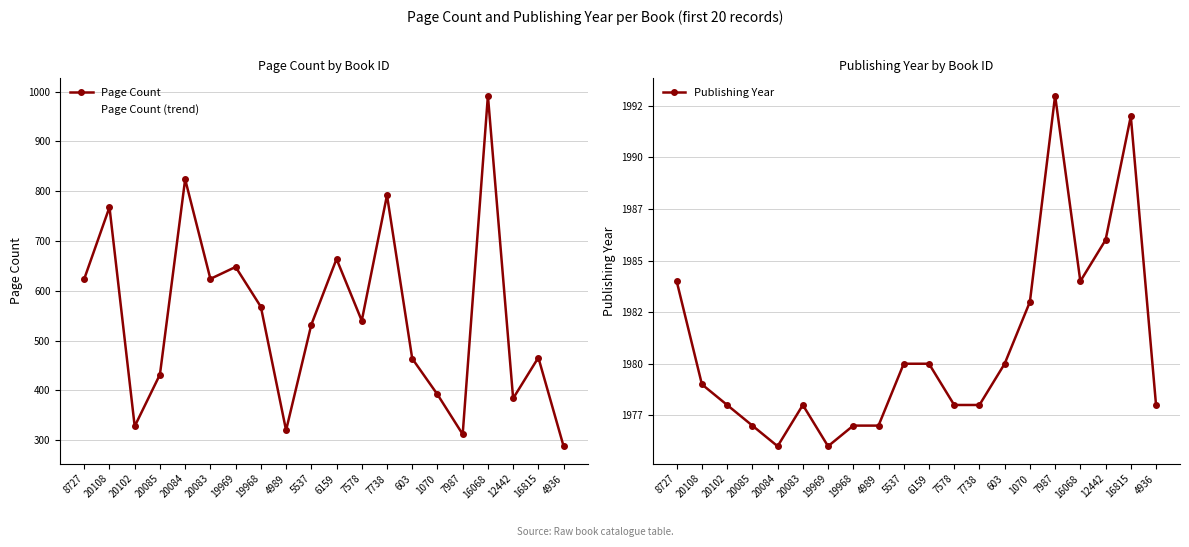

The Publishing Year series shows 2930 at 19969. True or false?

False